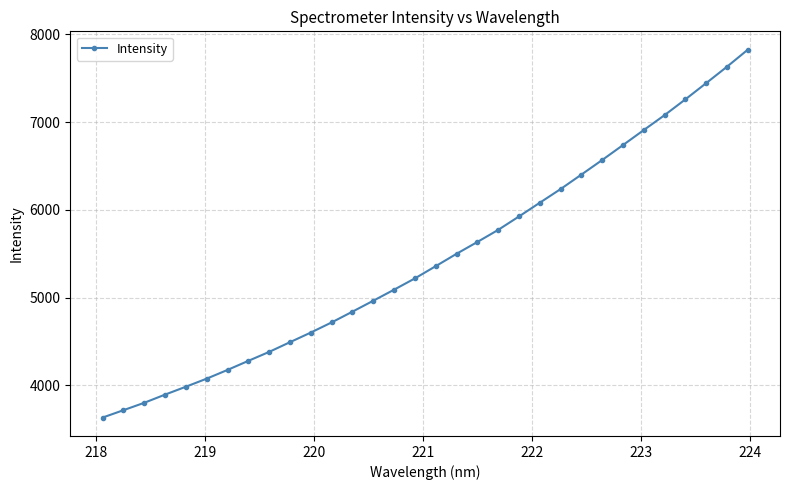

How many lines are shown in the chart?

1